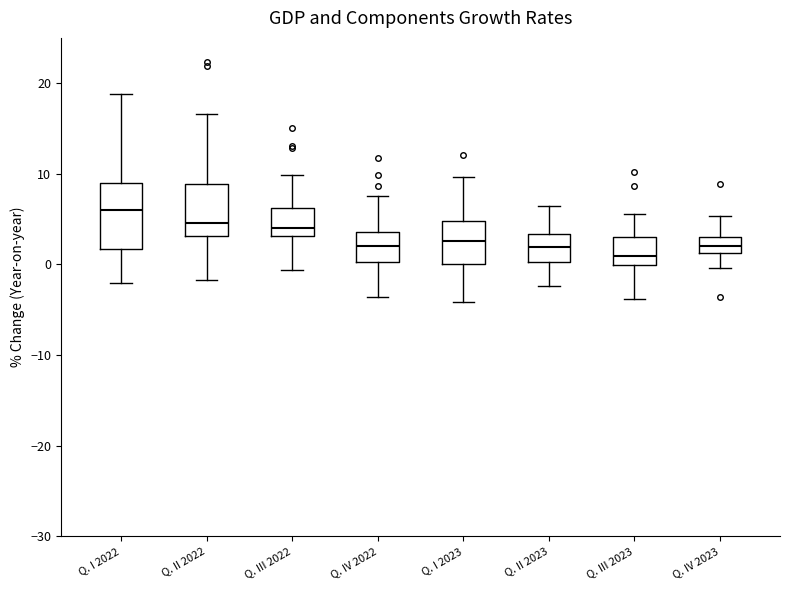

Reading left to right, read every box against the y-axis: the position of its median line, the range the box covers, and the ends of its whiskers. The values are not printed on the chart, so give them approximately, as read against the axis.

Q. I 2022: median 6, box 2 to 9, whiskers -2 to 19
Q. II 2022: median 5, box 3 to 9, whiskers -2 to 17
Q. III 2022: median 4, box 3 to 6, whiskers -1 to 10
Q. IV 2022: median 2, box 0 to 4, whiskers -4 to 8
Q. I 2023: median 3, box 0 to 5, whiskers -4 to 10
Q. II 2023: median 2, box 0 to 3, whiskers -2 to 6
Q. III 2023: median 1, box 0 to 3, whiskers -4 to 6
Q. IV 2023: median 2, box 1 to 3, whiskers 0 to 5